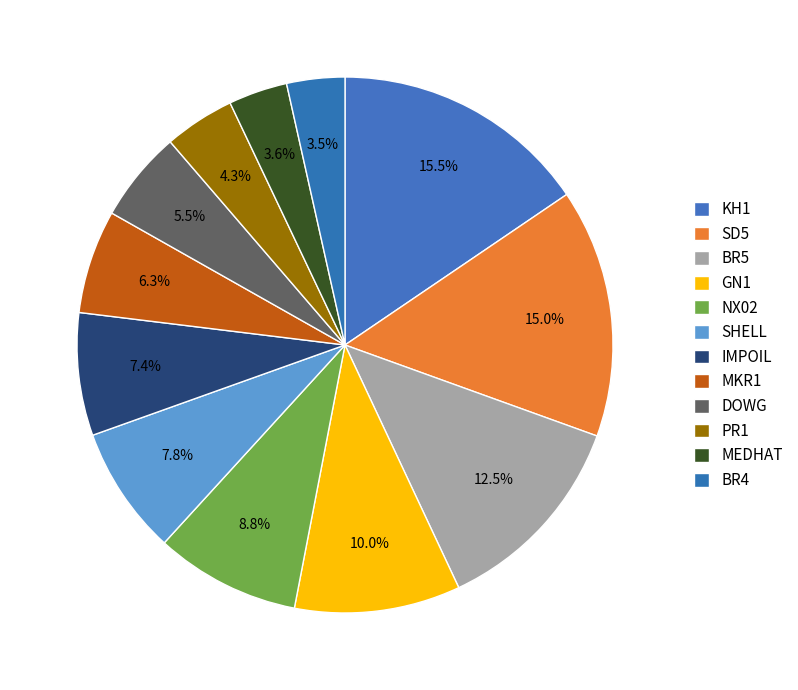

How many segments does this pie chart have?

12